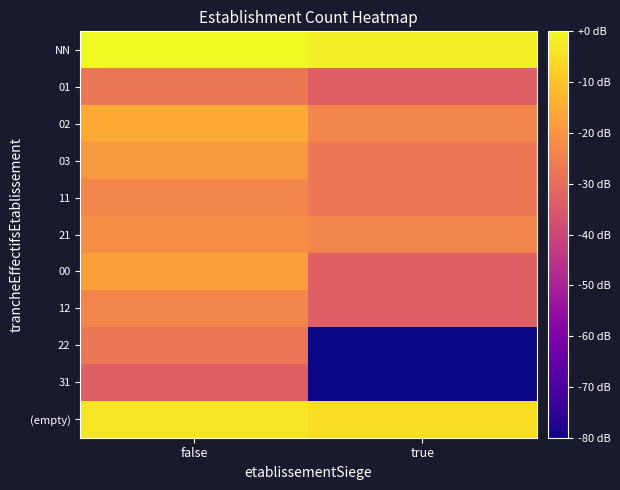

Reading left to right, what are all the values shown in this chart?

NN: false=0.0	true=-1.5
01: false=-27.0	true=-33.1
02: false=-15.0	true=-23.5
03: false=-19.1	true=-27.0
11: false=-23.5	true=-27.0
21: false=-21.0	true=-23.5
00: false=-17.5	true=-33.1
12: false=-23.5	true=-33.1
22: false=-27.0	true=-93.1
31: false=-33.1	true=-93.1
(empty): false=-3.5	true=-5.1